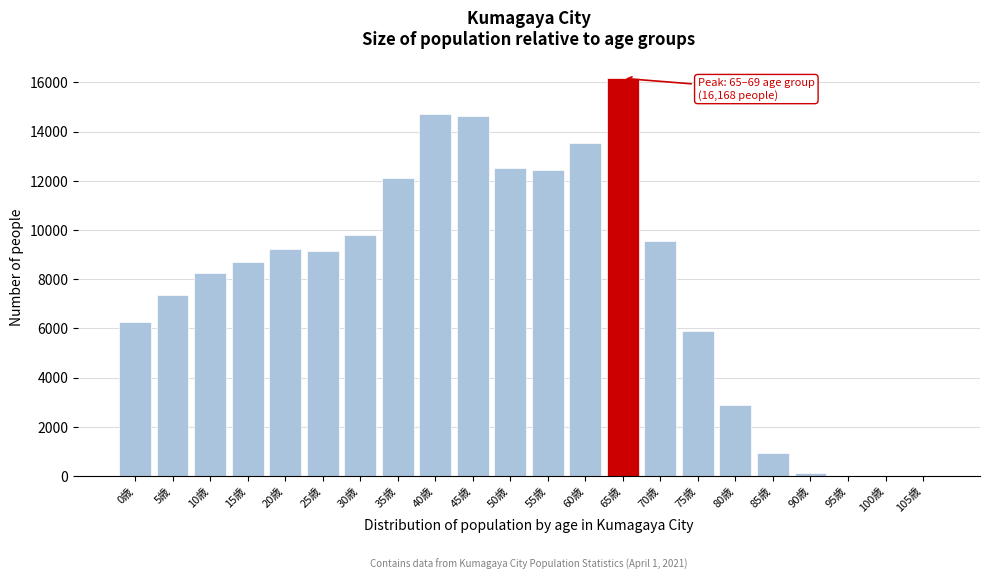

At which label is the value closest to 8084?

10歳